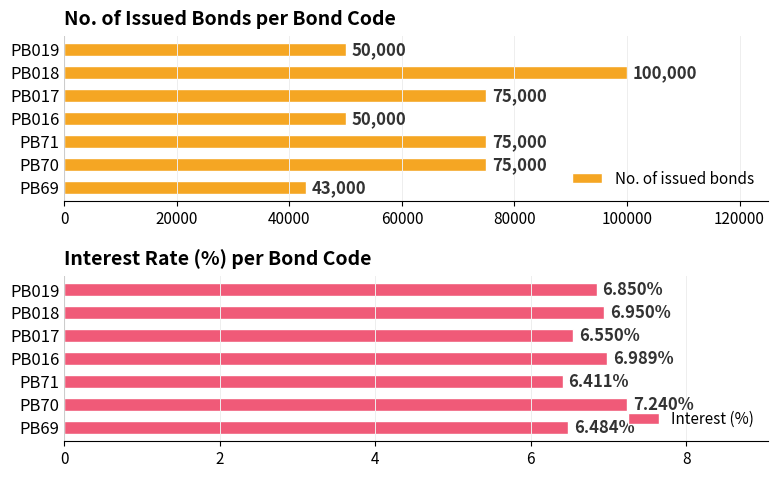

Reading right to left, list all the values displayed in this chart.

No. of issued bonds: 50000.0	100000.0	75000.0	50000.0	75000.0	75000.0	43000.0
Interest (%): 6.8	7.0	6.5	7.0	6.4	7.2	6.5